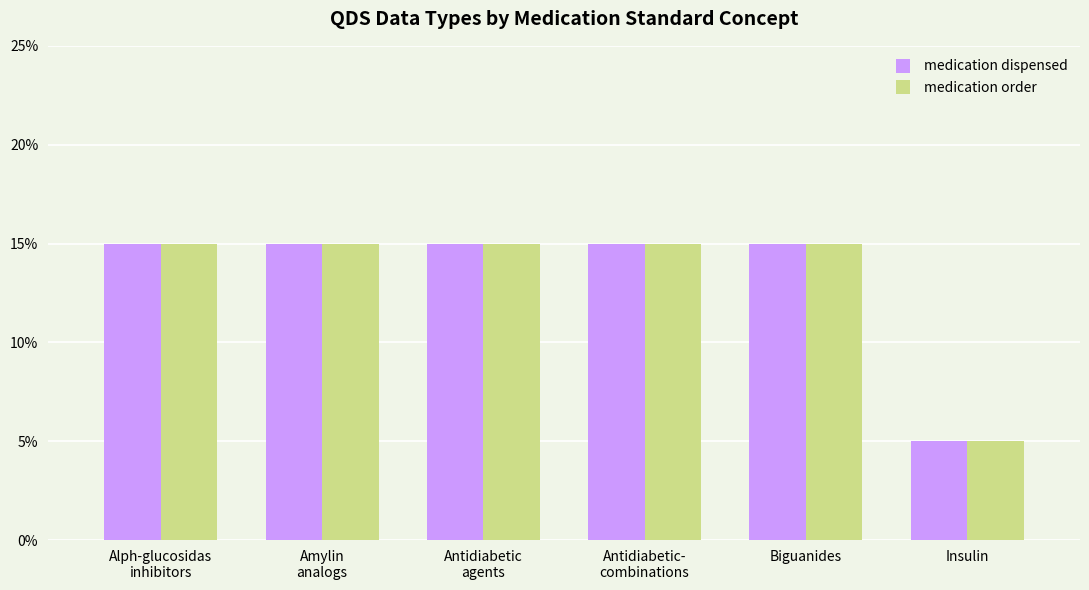

Reading left to right, list all the values displayed in this chart.

medication dispensed: Alph-glucosidas
inhibitors=3	Amylin
analogs=3	Antidiabetic
agents=3	Antidiabetic-
combinations=3	Biguanides=3	Insulin=1
medication order: Alph-glucosidas
inhibitors=3	Amylin
analogs=3	Antidiabetic
agents=3	Antidiabetic-
combinations=3	Biguanides=3	Insulin=1